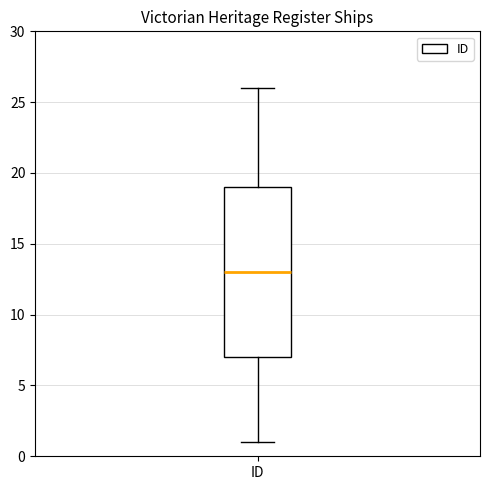

Where does the upper whisker of the box for ID end on the y-axis? The values are not printed on the chart, so give them approximately, as read against the axis.

26